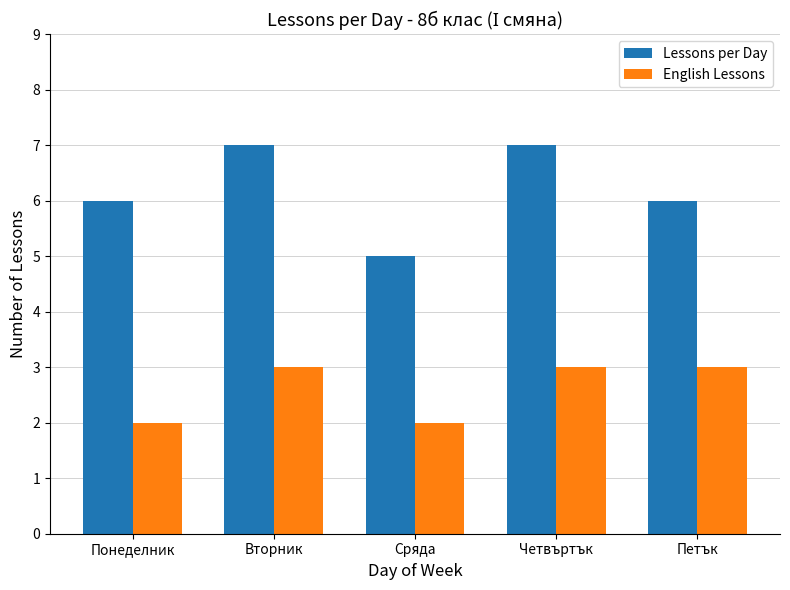

Reading left to right, list all the values displayed in this chart.

Lessons per Day: Понеделник=6	Вторник=7	Сряда=5	Четвъртък=7	Петък=6
English Lessons: Понеделник=2	Вторник=3	Сряда=2	Четвъртък=3	Петък=3